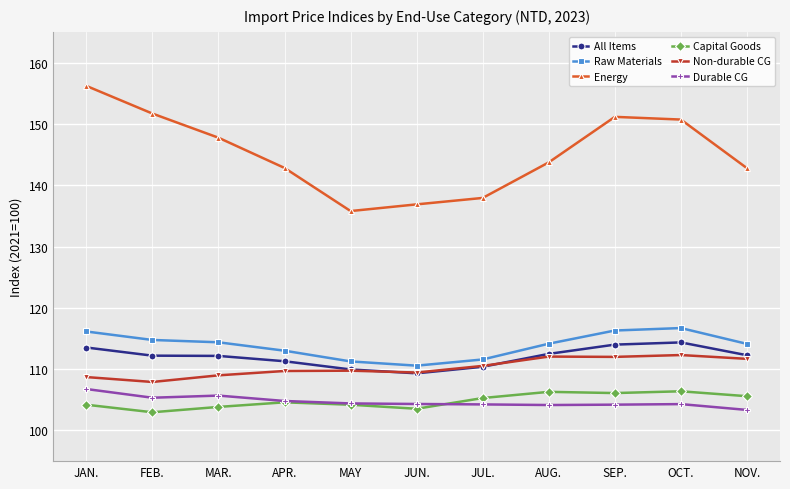

What is the total value across all series at OCT.?

704.8